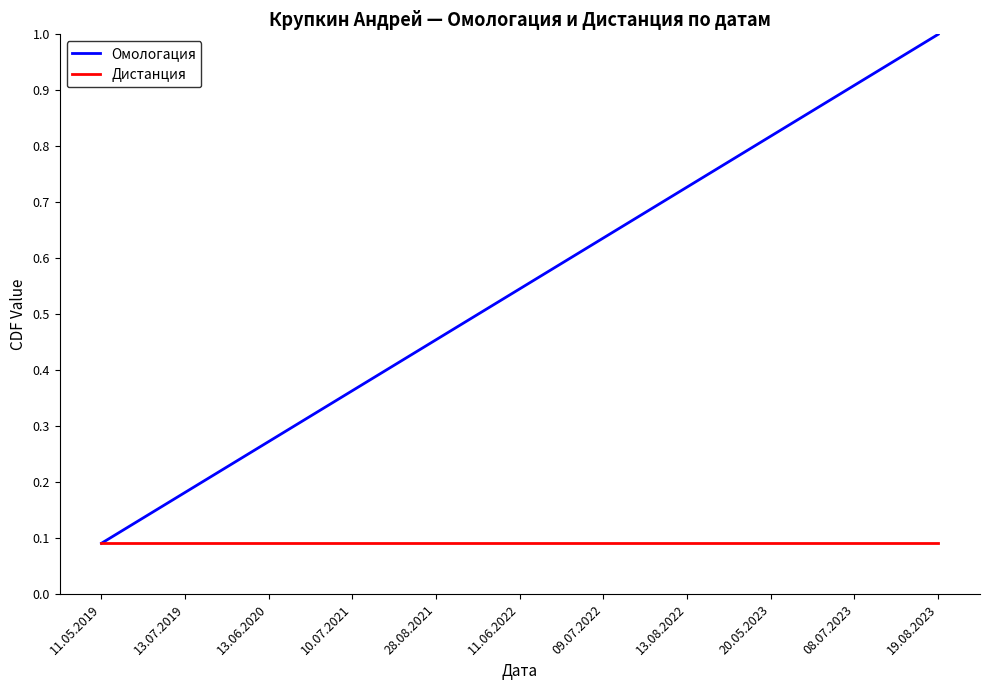

How many Омологация values are between 0 and 1?

11